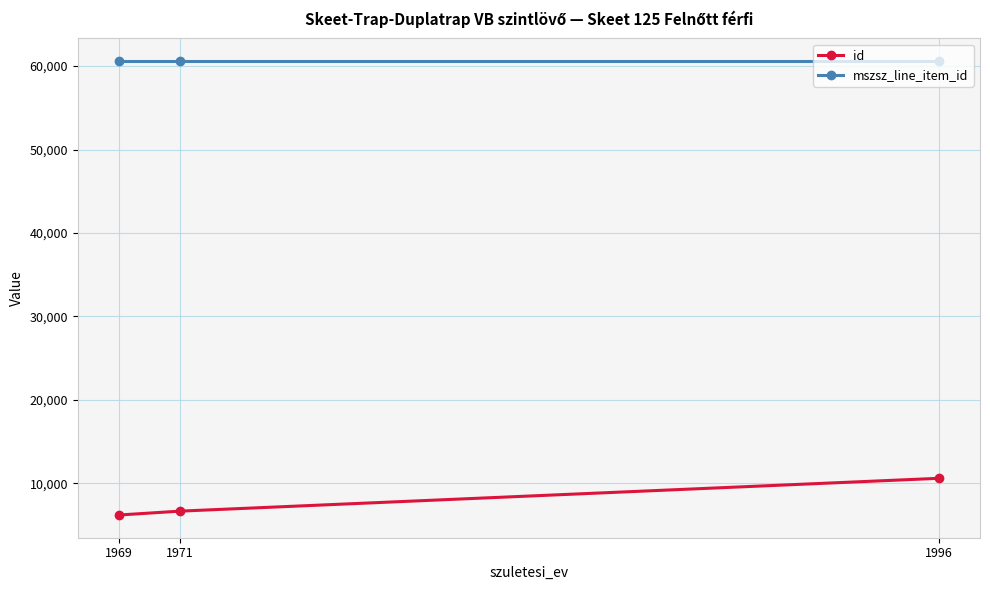

What is the greatest value displayed?

60605